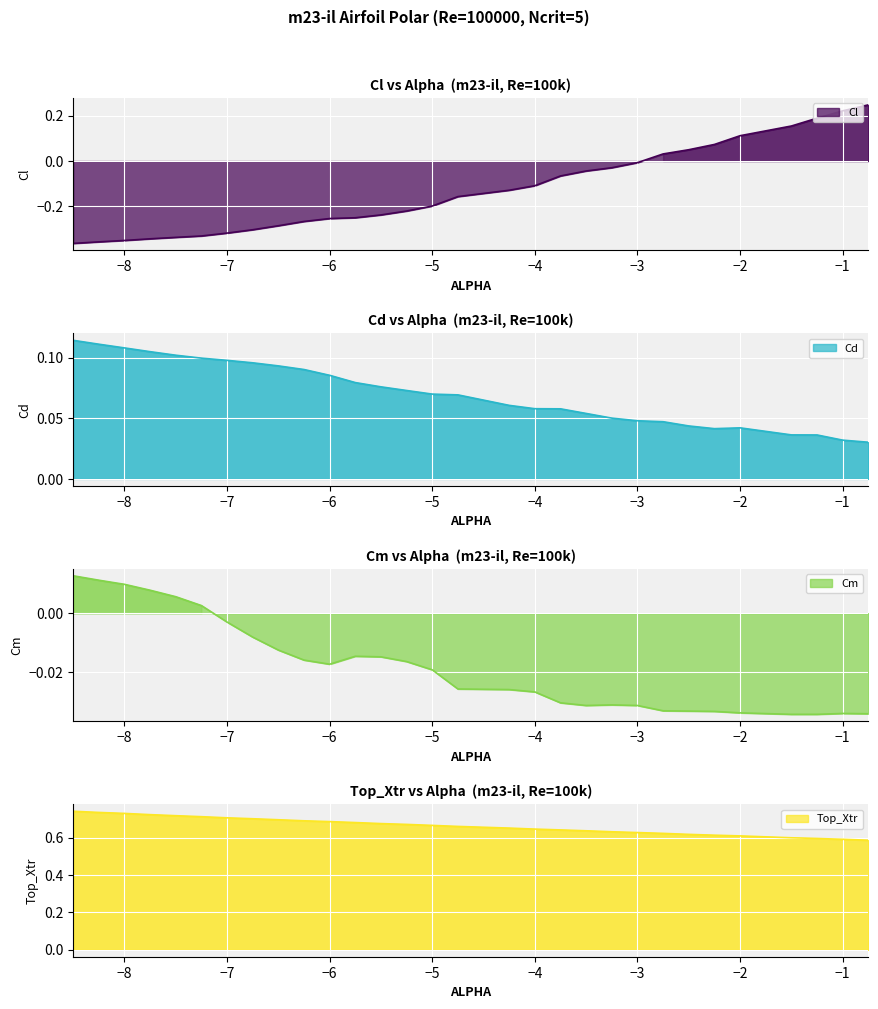

Which series has the largest total across all categories?

Top_Xtr